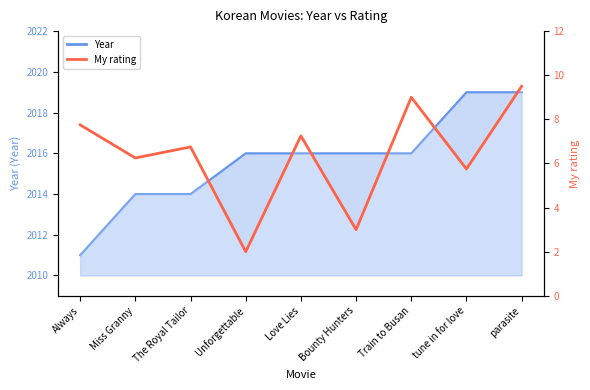

Is it true that the value at parasite is 6.2?

False